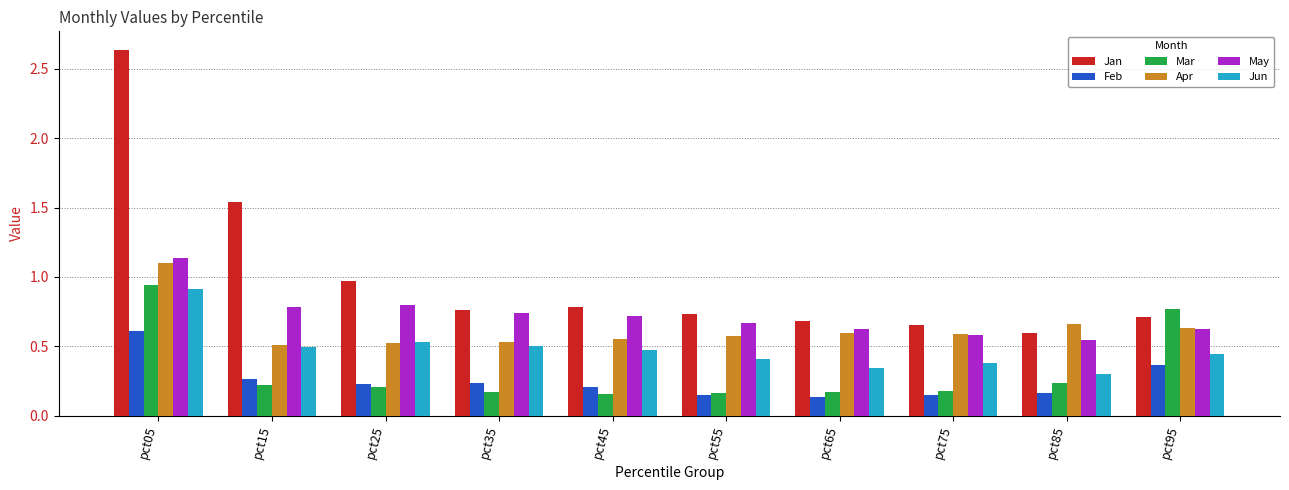

Between pct15 and pct75, which series saw the biggest shift?

Jan